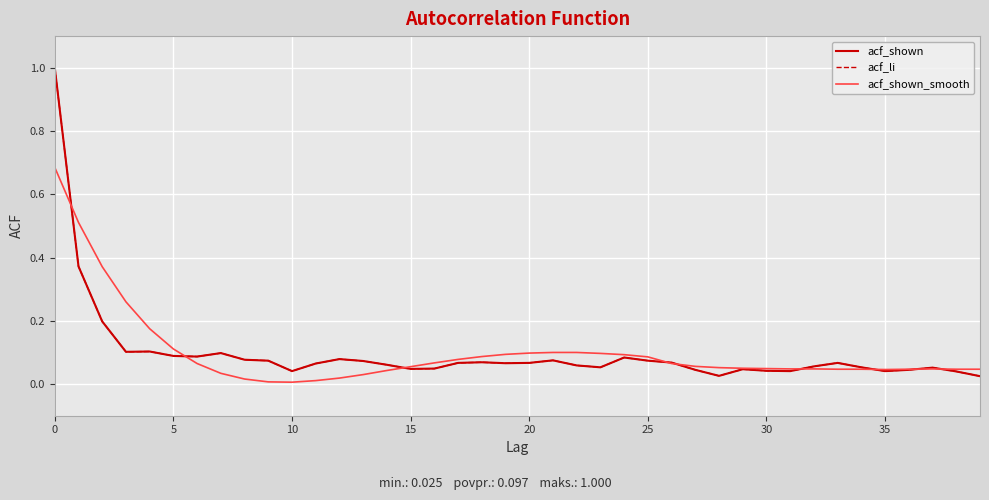

Is this an area chart (filled region under the line)?

No